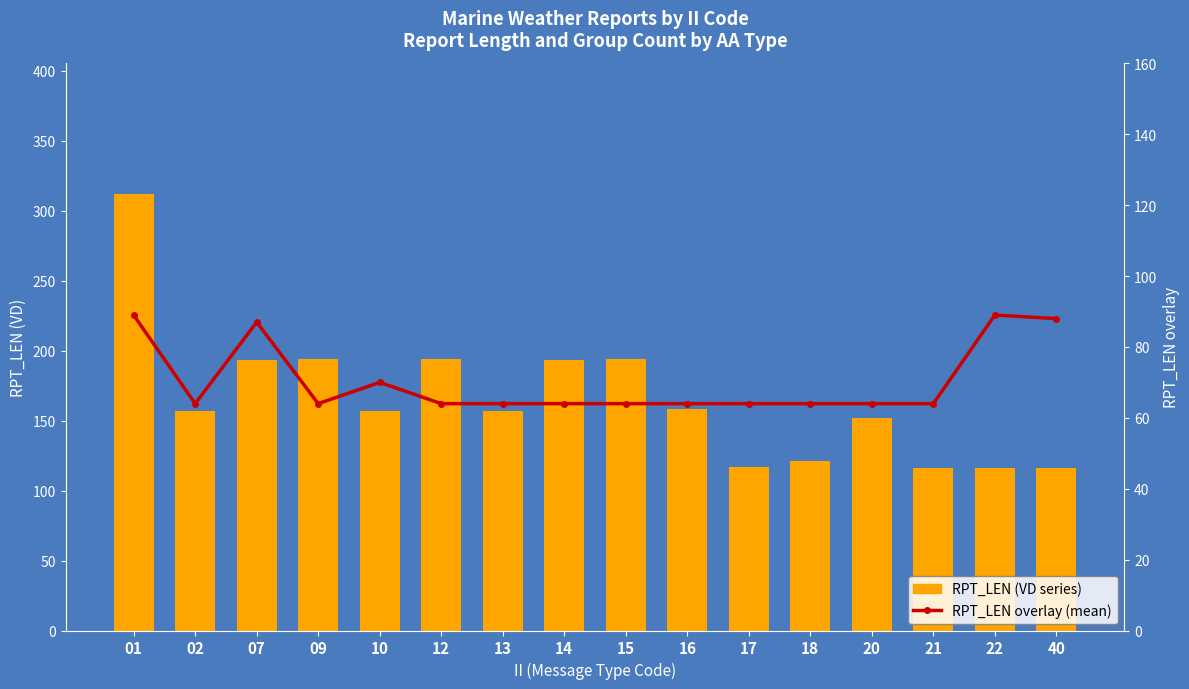

What is the minimum value shown in the chart?

64